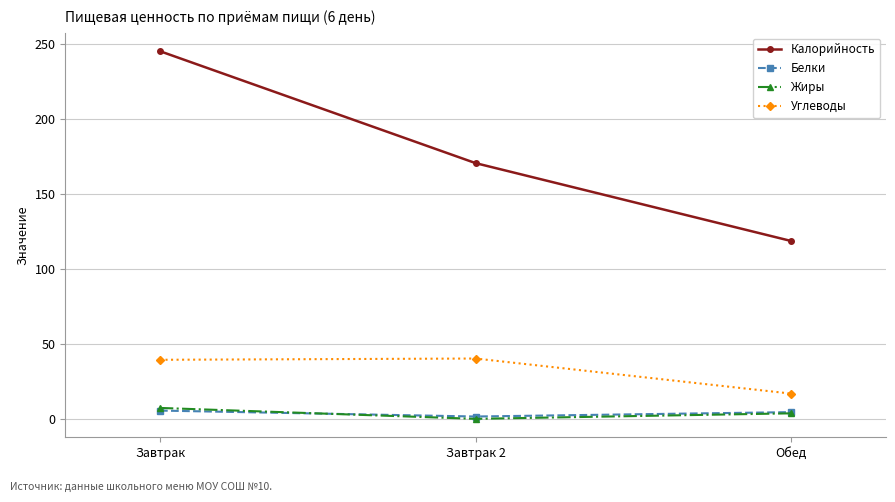

How many values in Жиры are above zero?

2